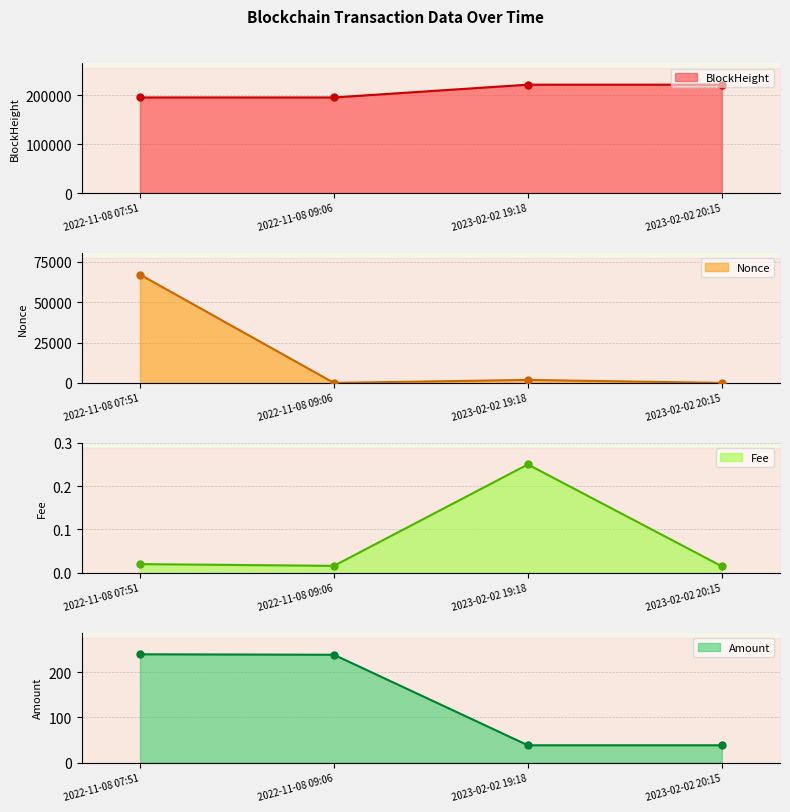

What is the label of the 4th point from the right?

2022-11-08 07:51